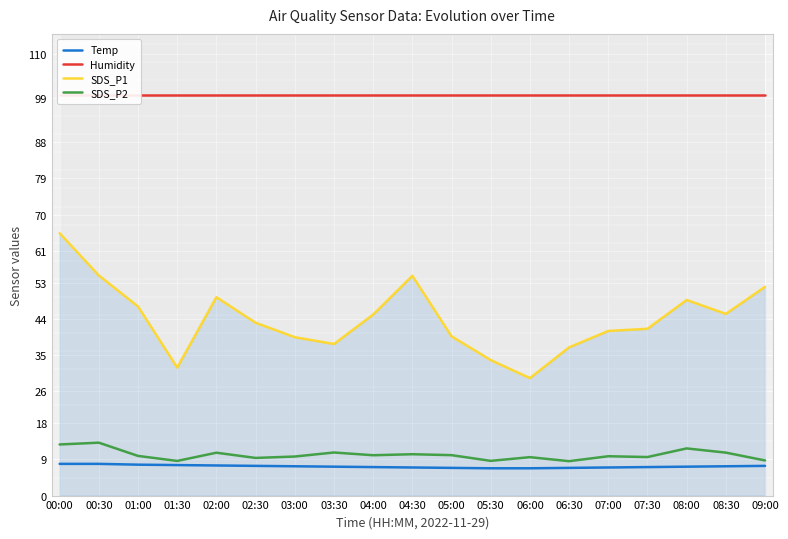

Which series has the largest total across all categories?

Humidity